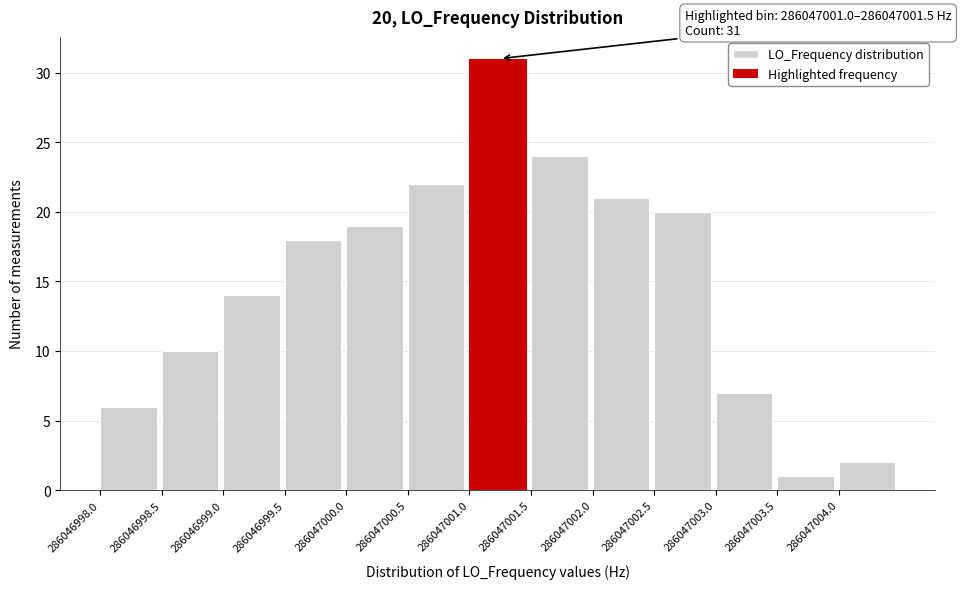

Reading right to left, extract all data points from this chart.

286047004.0=2	286047003.5=1	286047003.0=7	286047002.5=20	286047002.0=21	286047001.5=24	286047001.0=31	286047000.5=22	286047000.0=19	286046999.5=18	286046999.0=14	286046998.5=10	286046998.0=6